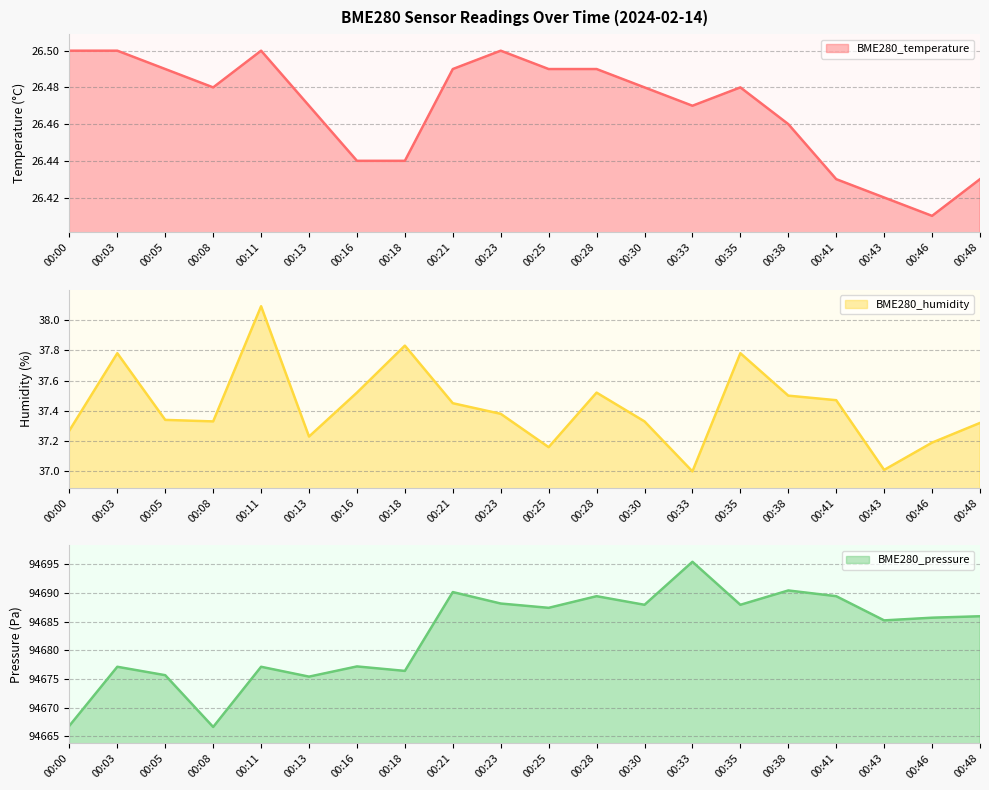

Which has a higher value, 00:46 or 00:05?

00:05